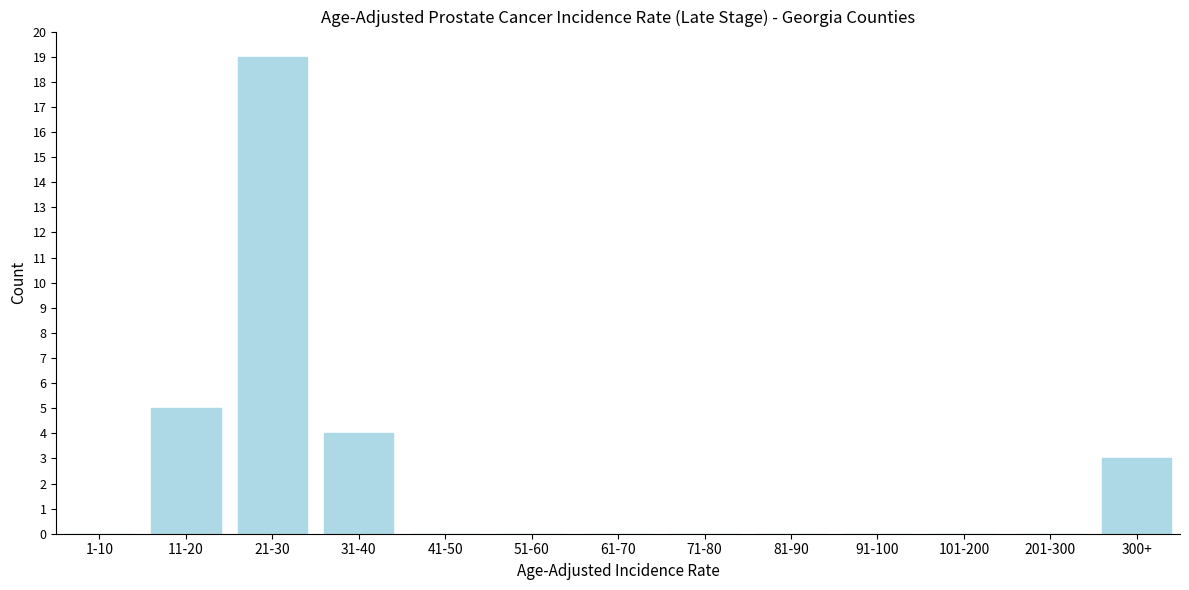

Reading left to right, list all the values displayed in this chart.

1-10=0	11-20=5	21-30=19	31-40=4	41-50=0	51-60=0	61-70=0	71-80=0	81-90=0	91-100=0	101-200=0	201-300=0	300+=3